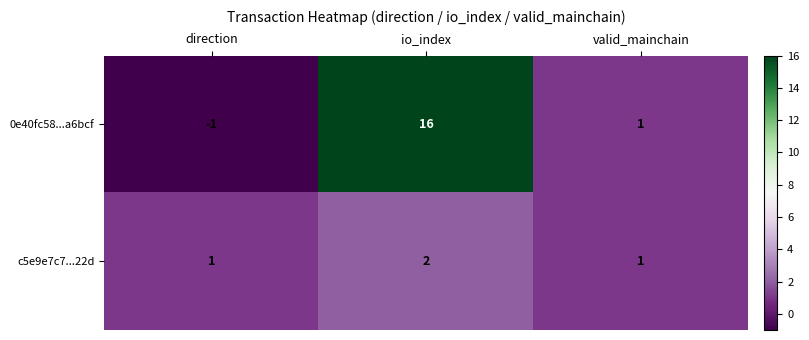

The c5e9e7c7...22d series shows 1 at io_index. True or false?

False